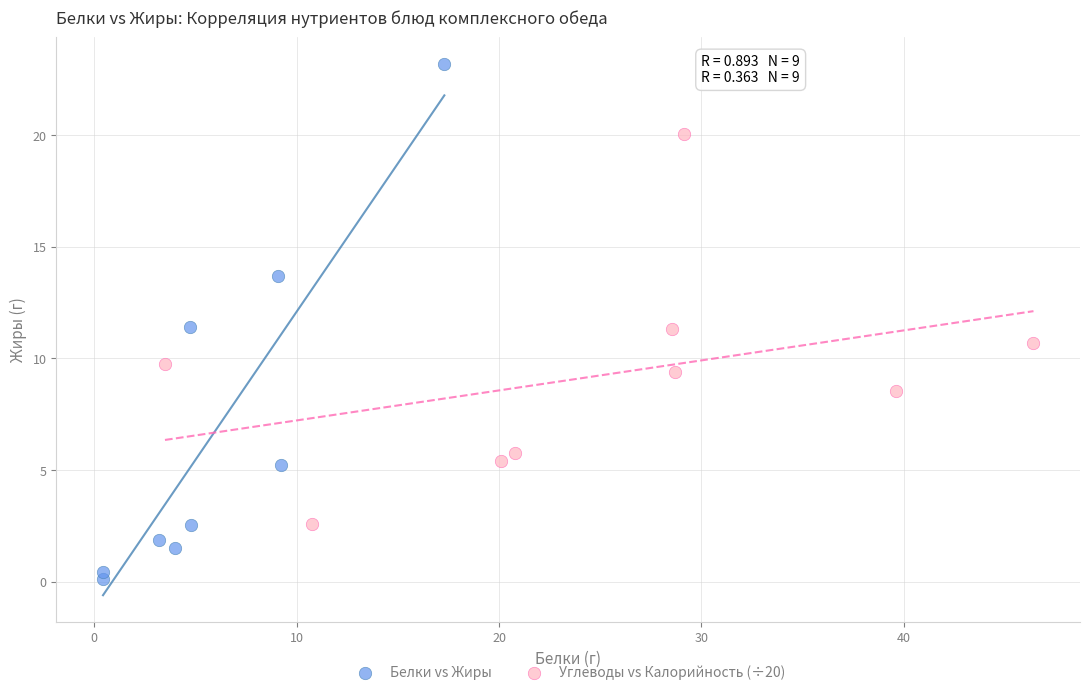

Which series has the widest spread of Y values?

Белки vs Жиры